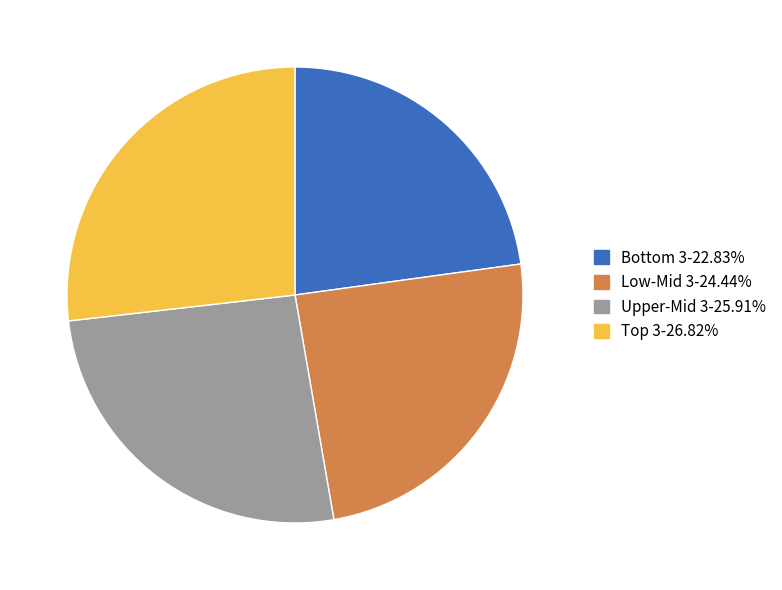

Count the number of slices in the pie.

4